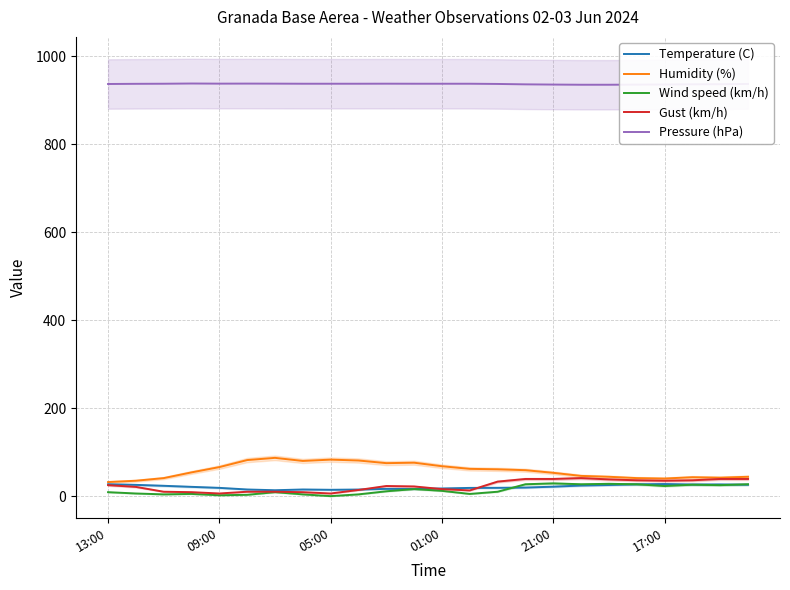

The Temperature (C) series shows 8.9 at 14. True or false?

False